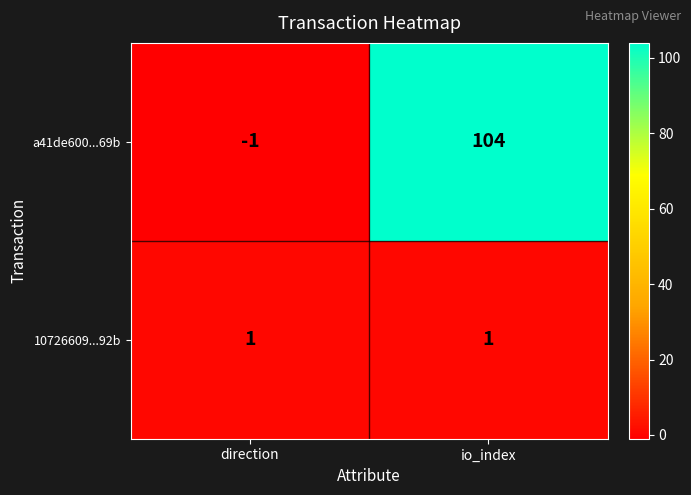

What is the difference between the highest and lowest values at io_index?

103